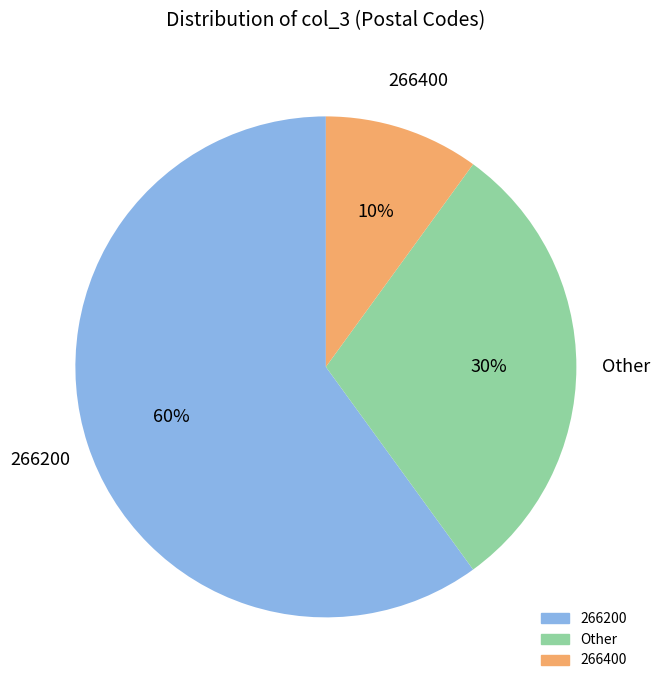

Is there a majority slice in this chart?

Yes